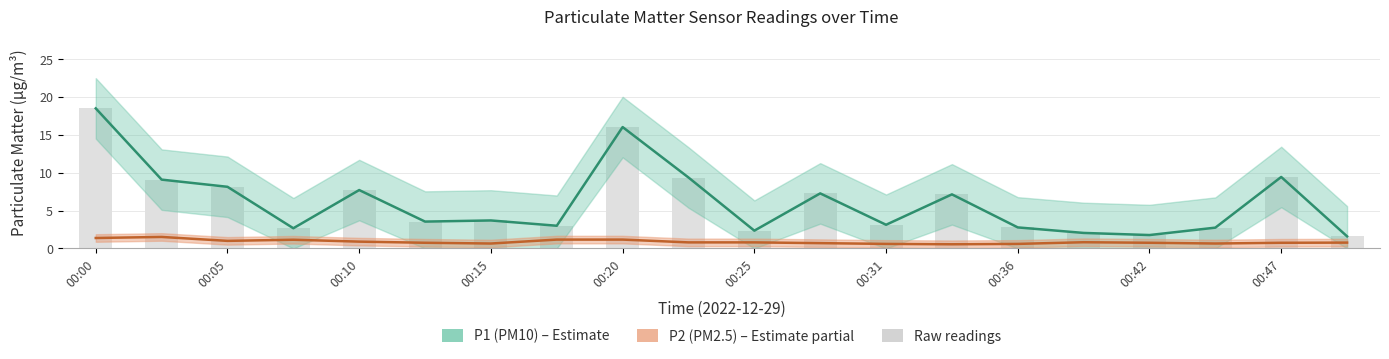

The P2 (PM2.5) series shows 1.1 at 00:47. True or false?

False